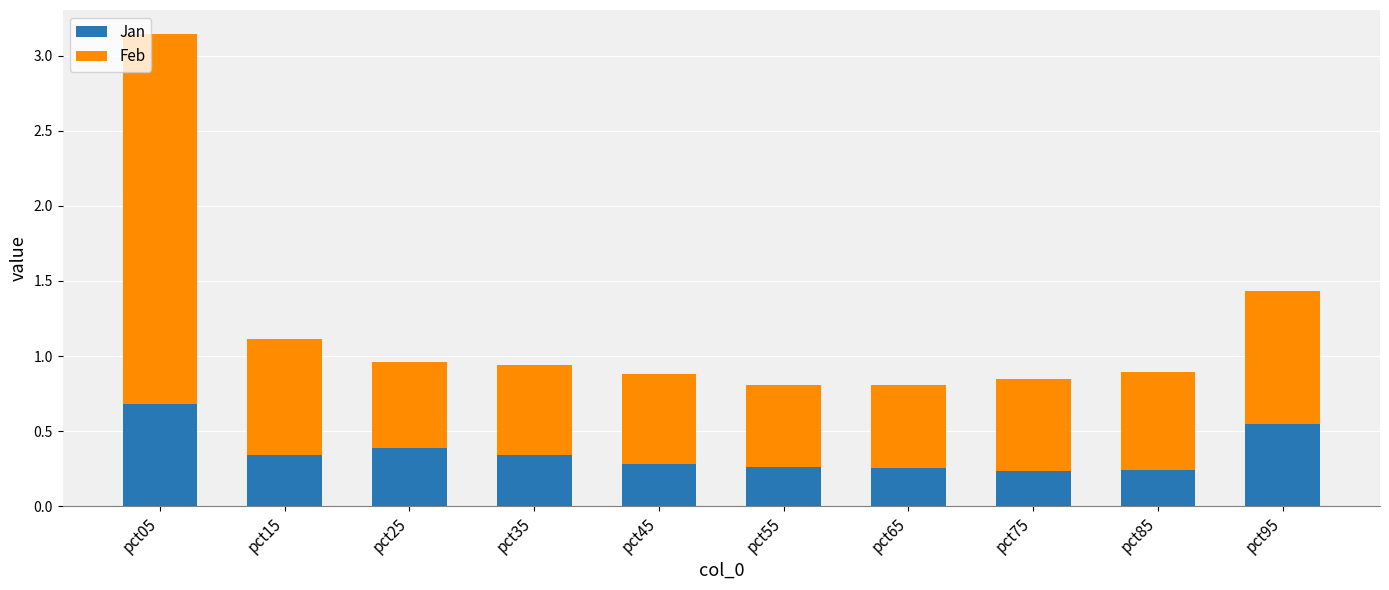

What is the difference between the maximum and minimum values in the Jan series?

0.4